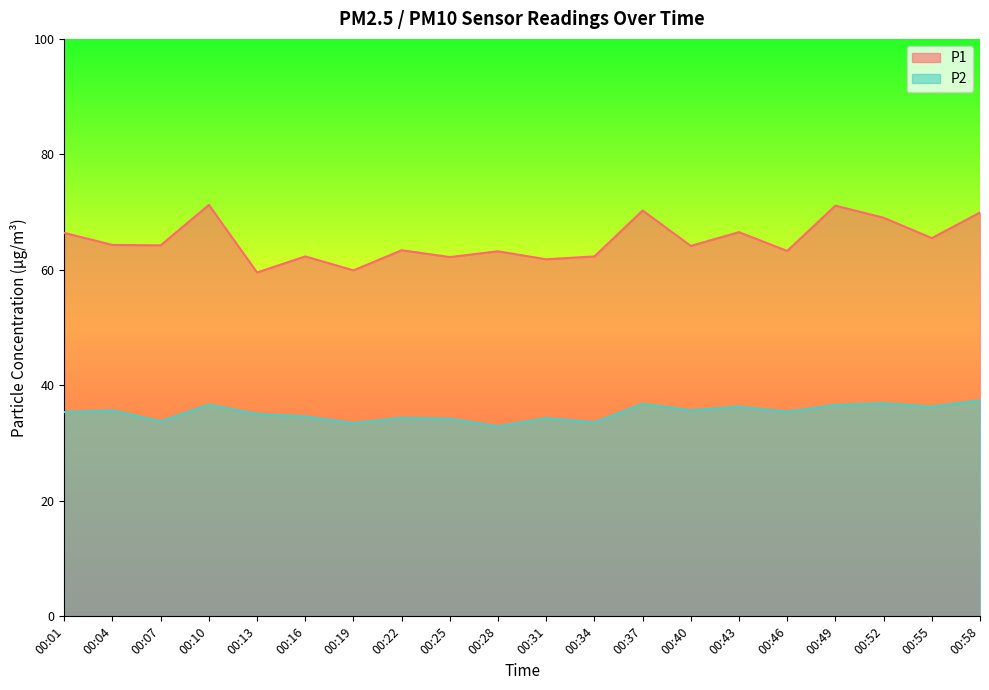

What is the difference between the maximum and minimum values in the P1 series?

11.7